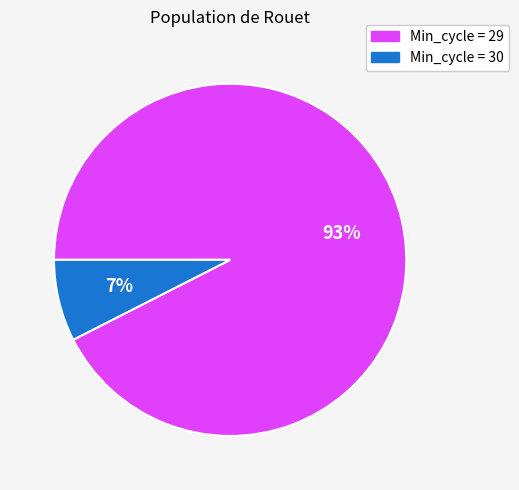

To the nearest percent, what is the average slice percentage?

50%